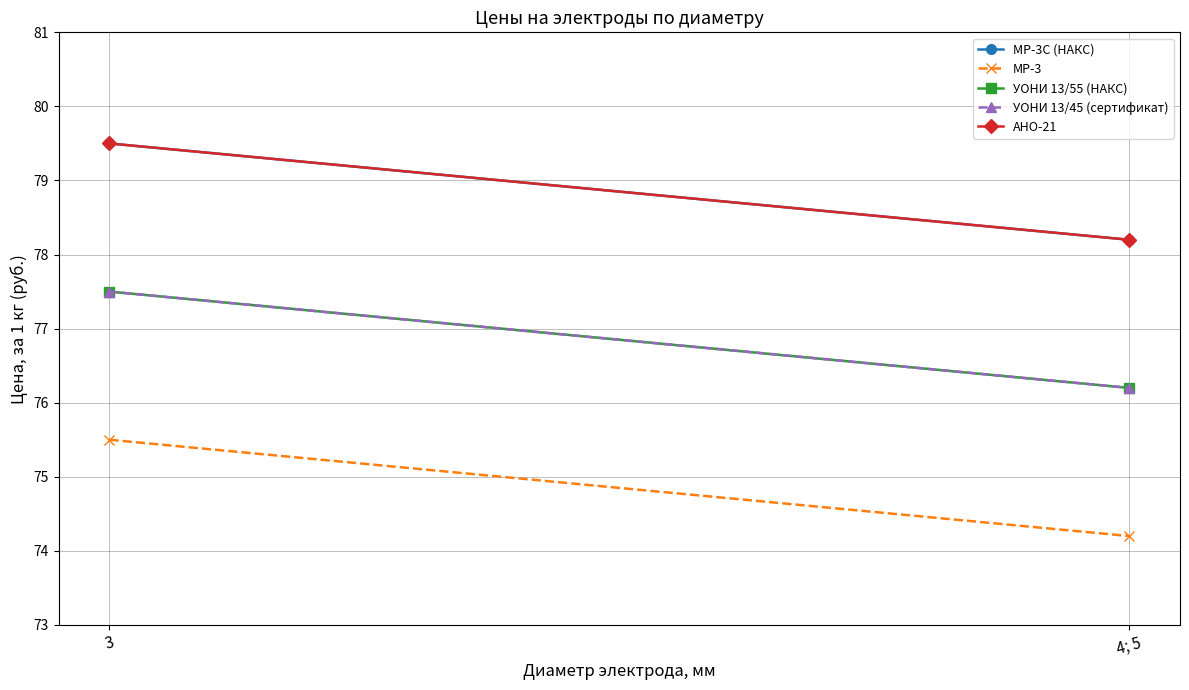

Which series has the largest total across all categories?

МР-3С (НАКС)